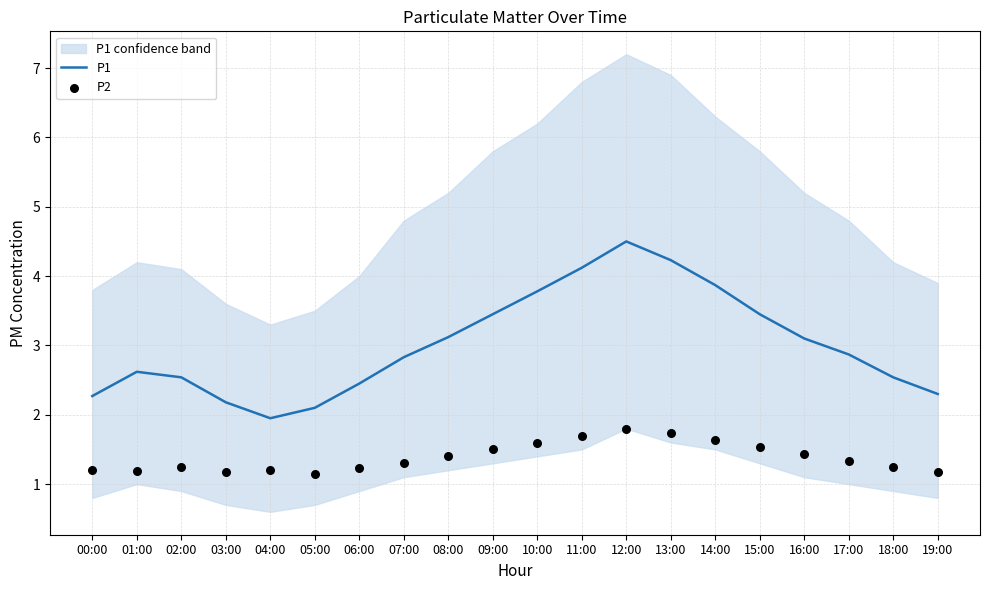

Which series has the largest Y range (max minus min)?

P1